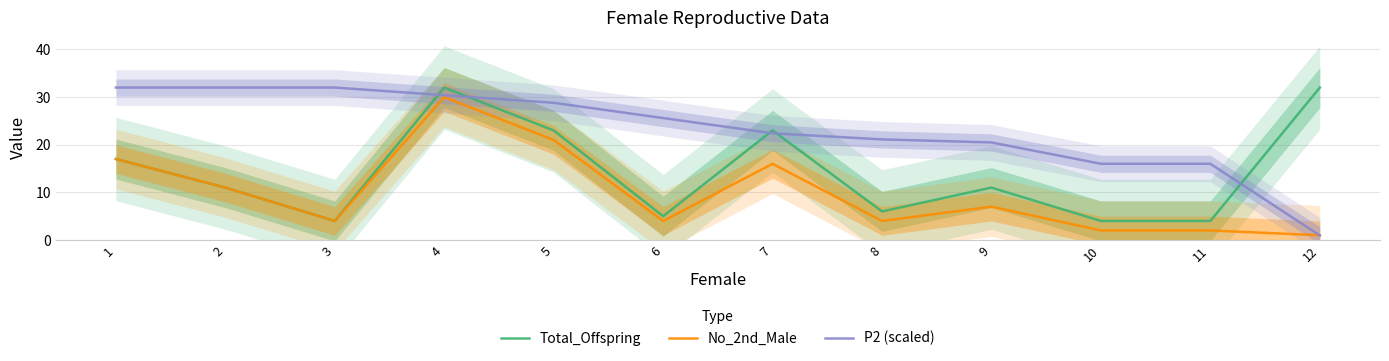

Reading left to right, transcribe all the data shown in this chart.

Total_Offspring: 17.0	11.0	4.0	32.0	23.0	5.0	23.0	6.0	11.0	4.0	4.0	32.0
No_2nd_Male: 17.0	11.0	4.0	30.0	21.0	4.0	16.0	4.0	7.0	2.0	2.0	1.0
P2 (scaled): 32.0	32.0	32.0	30.4	28.8	25.6	22.4	21.1	20.5	16.0	16.0	1.0